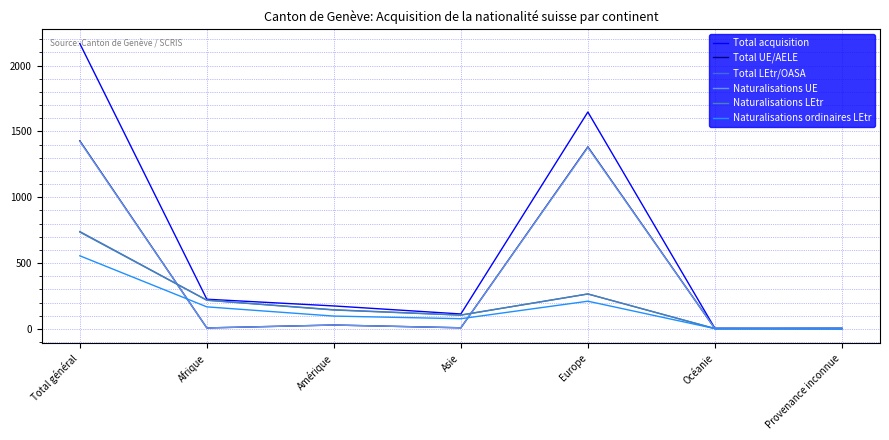

What are all the series names shown in the legend?

Total acquisition, Total UE/AELE, Total LEtr/OASA, Naturalisations UE, Naturalisations LEtr, Naturalisations ordinaires LEtr